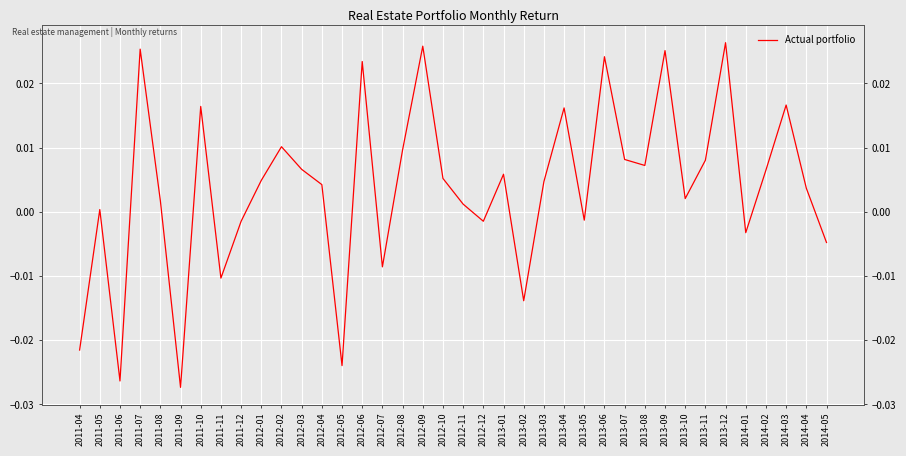

Where is the first local maximum?

2011-05